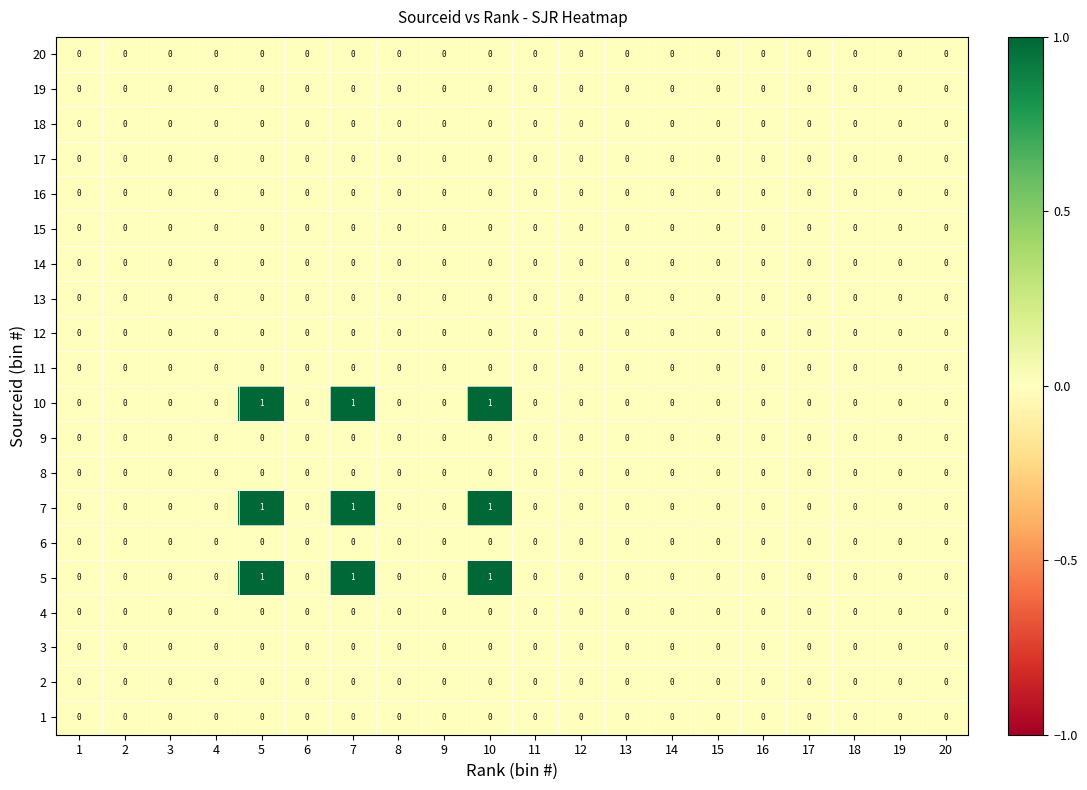

What is the sum of all 7 values?

3